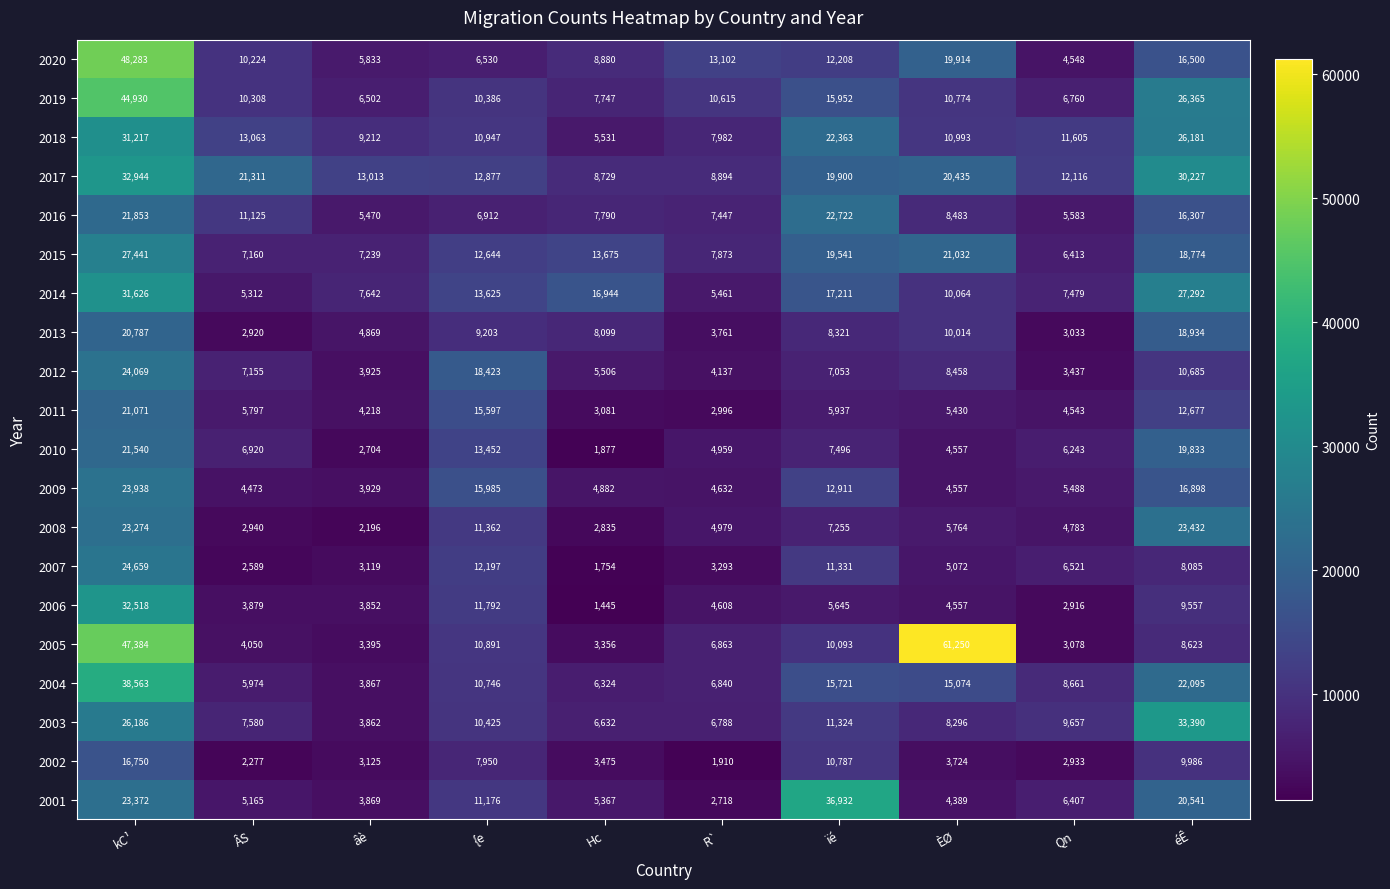

The value of 2004 at {e is 15275. True or false?

False